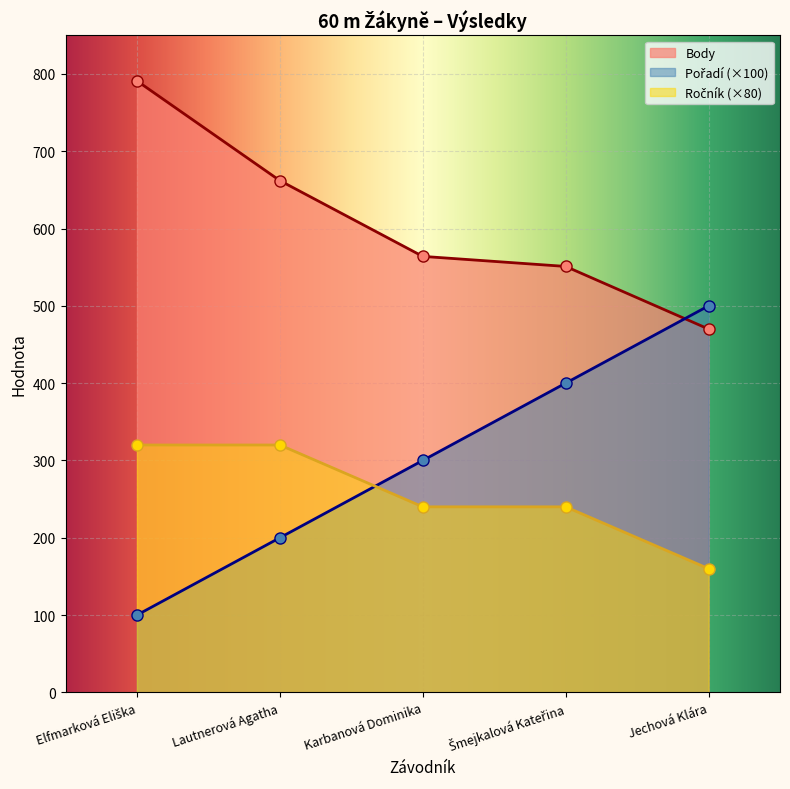

Which category has the lowest value in the Body series?

Jechová Klára